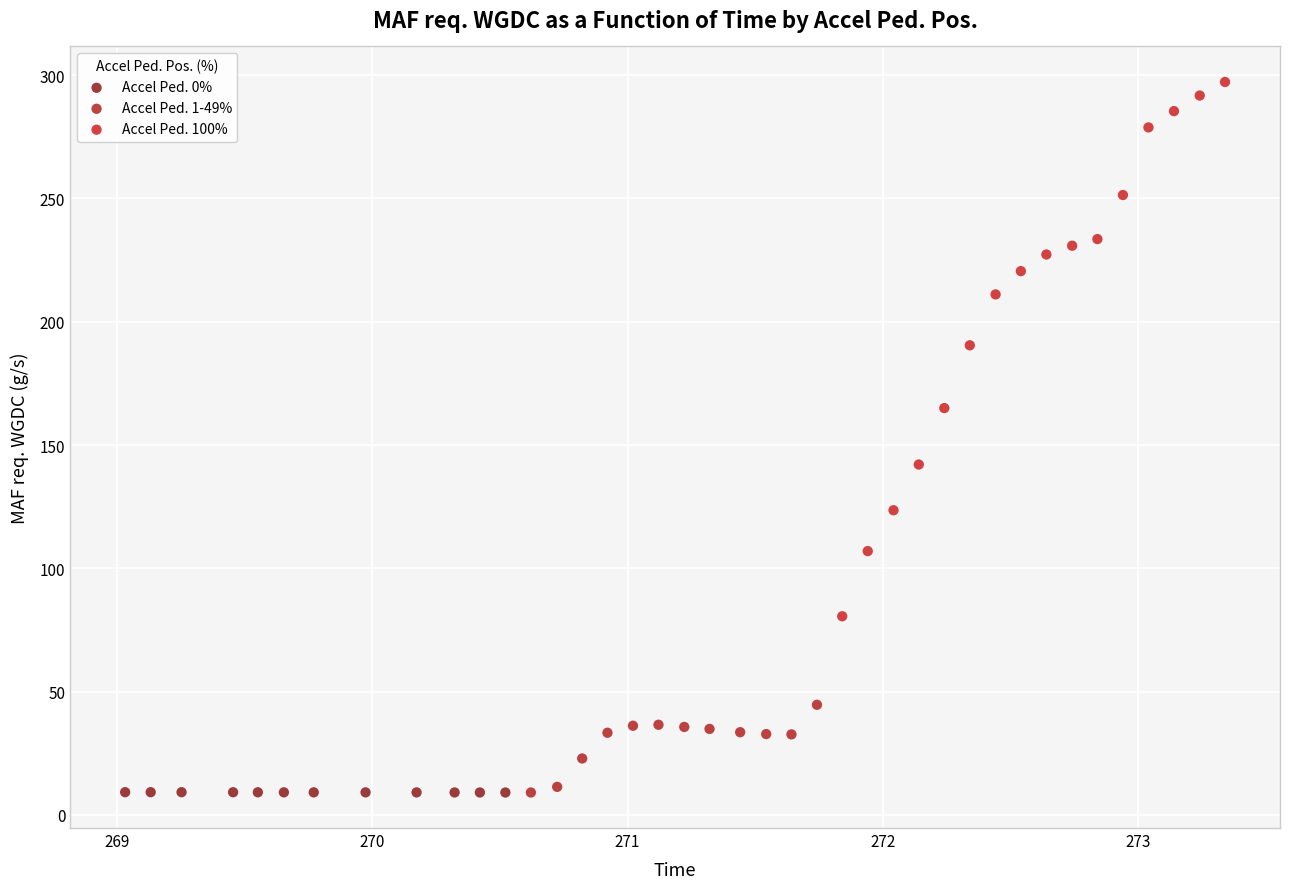

What are all the series names shown in the legend?

Accel Ped. 0%, Accel Ped. 1-49%, Accel Ped. 100%